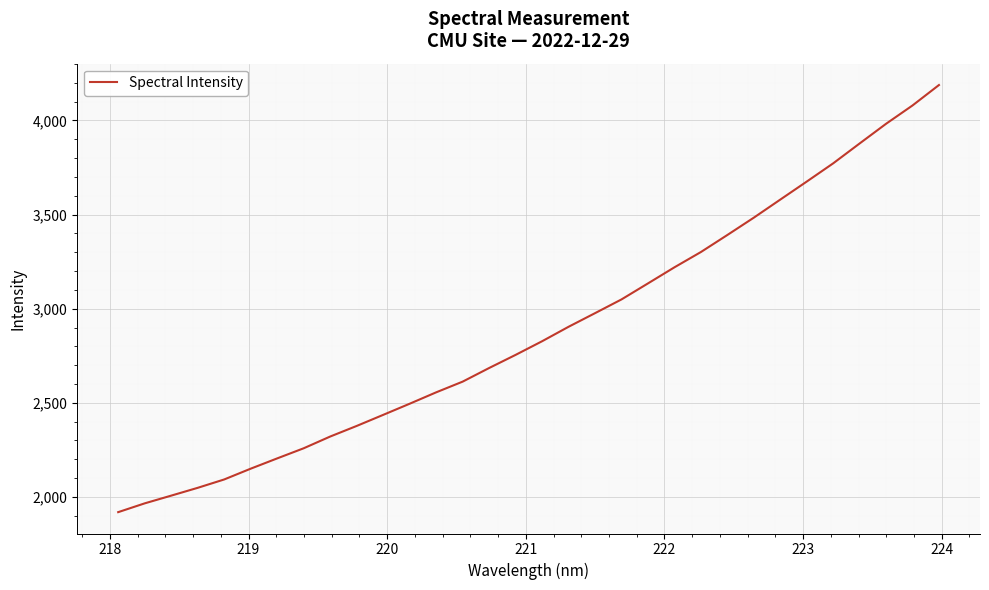

What is the difference between the second highest and second lowest values?

2113.9